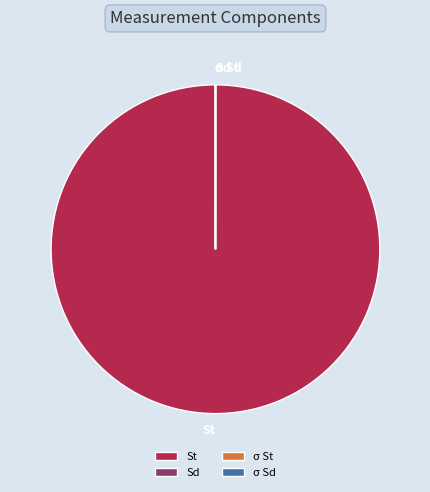

What is the largest slice in the pie chart?

St